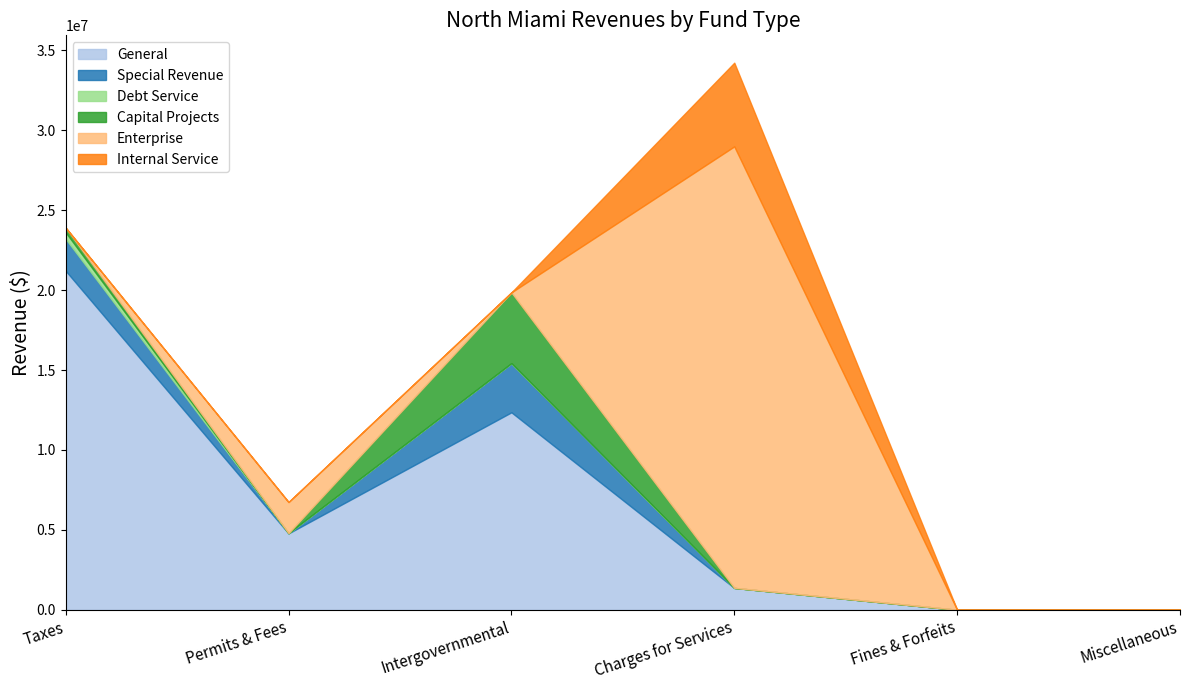

List the series in order of their peak value, lowest first.

Debt Service, Special Revenue, Capital Projects, Internal Service, General, Enterprise